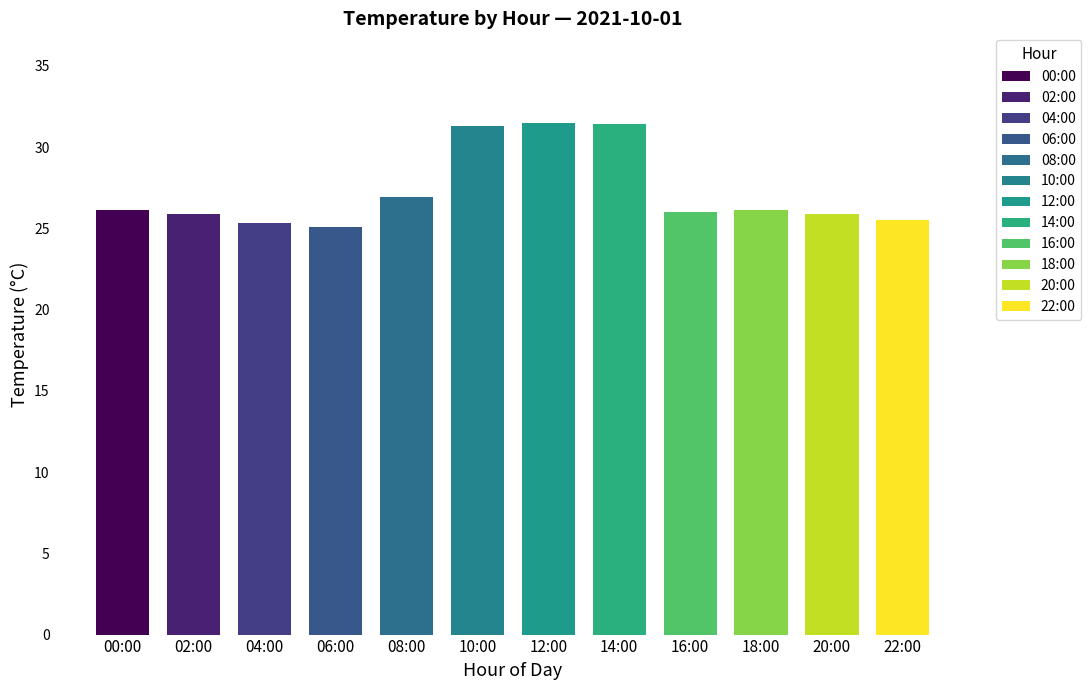

The 12:00 series shows 8.8 at 2021-10-05. True or false?

False